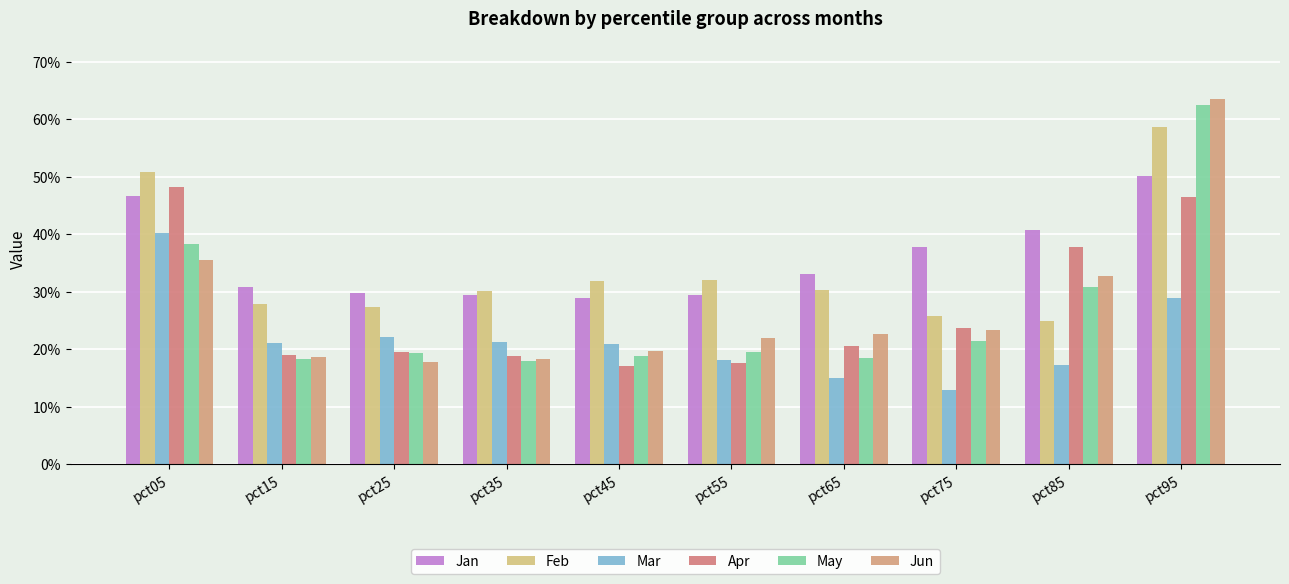

Which series has the largest total across all categories?

Jan